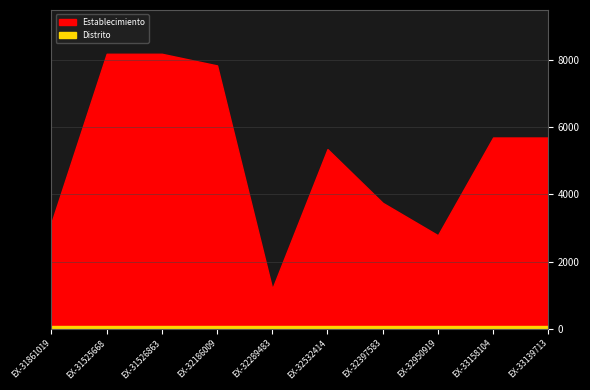

Which series has the largest total across all categories?

Establecimiento